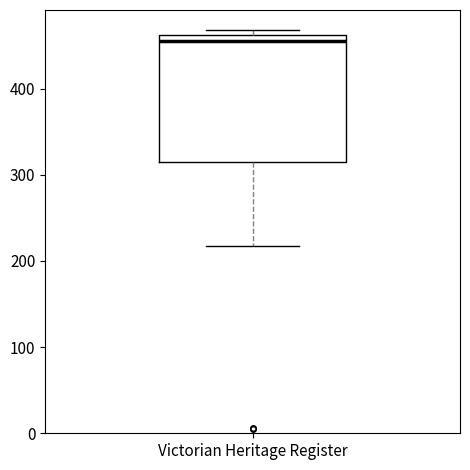

Transcribe this box plot: give where the median line is, the range the box spans, and where the two whiskers end, as read against the y-axis. The values are not printed on the chart, so give them approximately, as read against the axis.

median 460 (just below the box's upper edge), box 320 to 460, whiskers 220 to 470